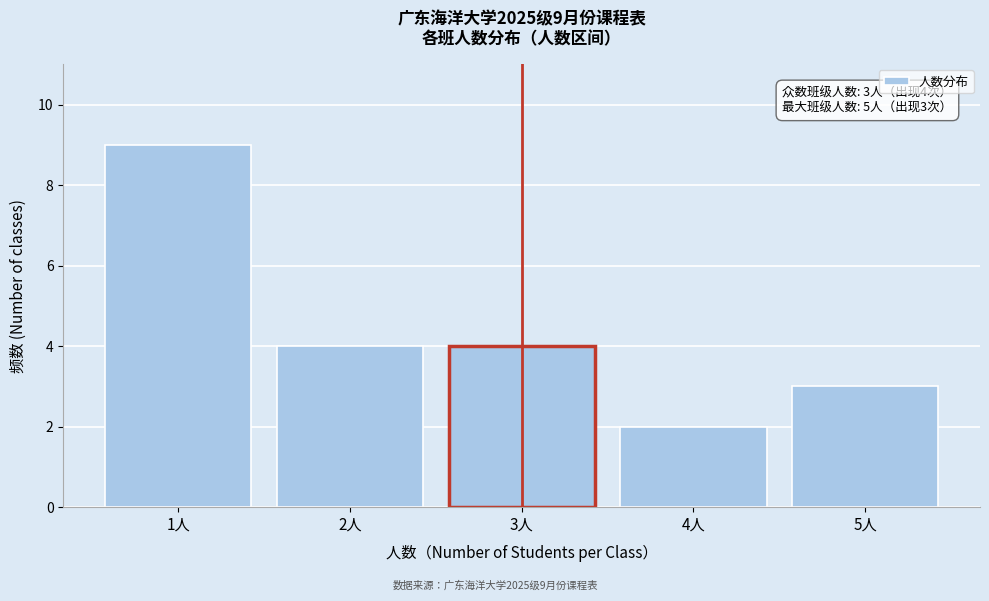

Which range on the x-axis has the tallest bar?

0.5 to 1.5